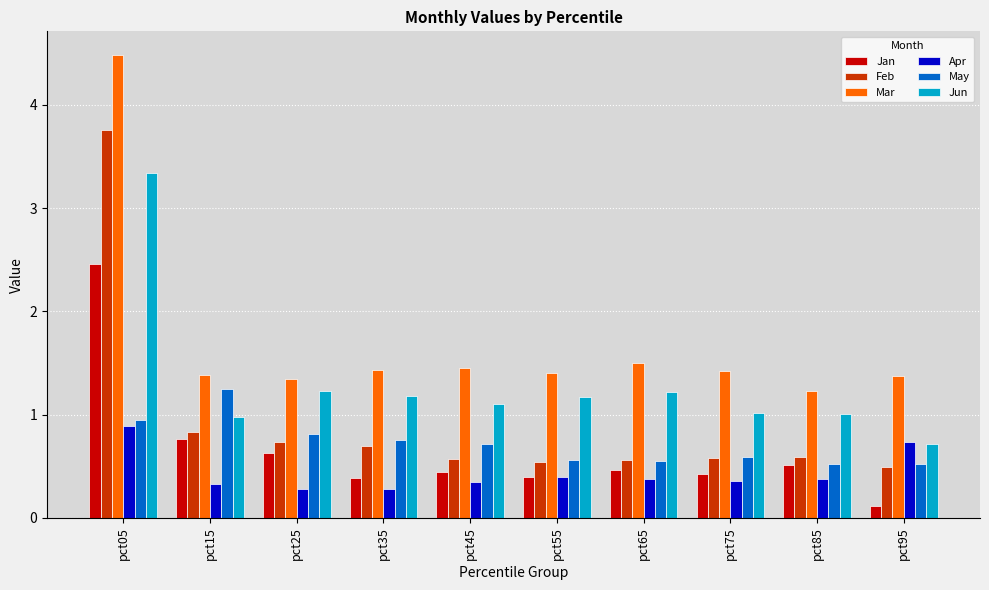

Which series has the largest total across all categories?

Mar